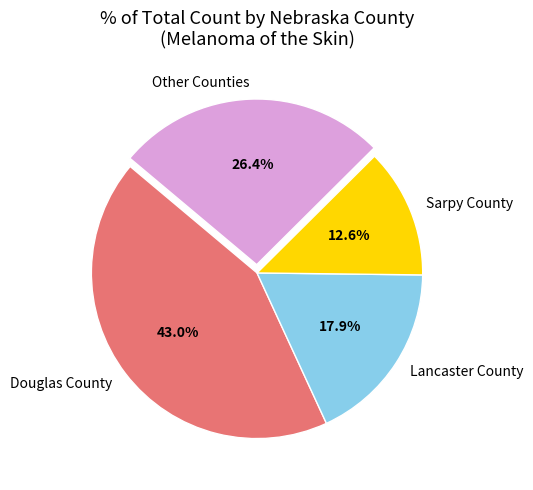

Which has a higher value, Other Counties or Lancaster County?

Other Counties